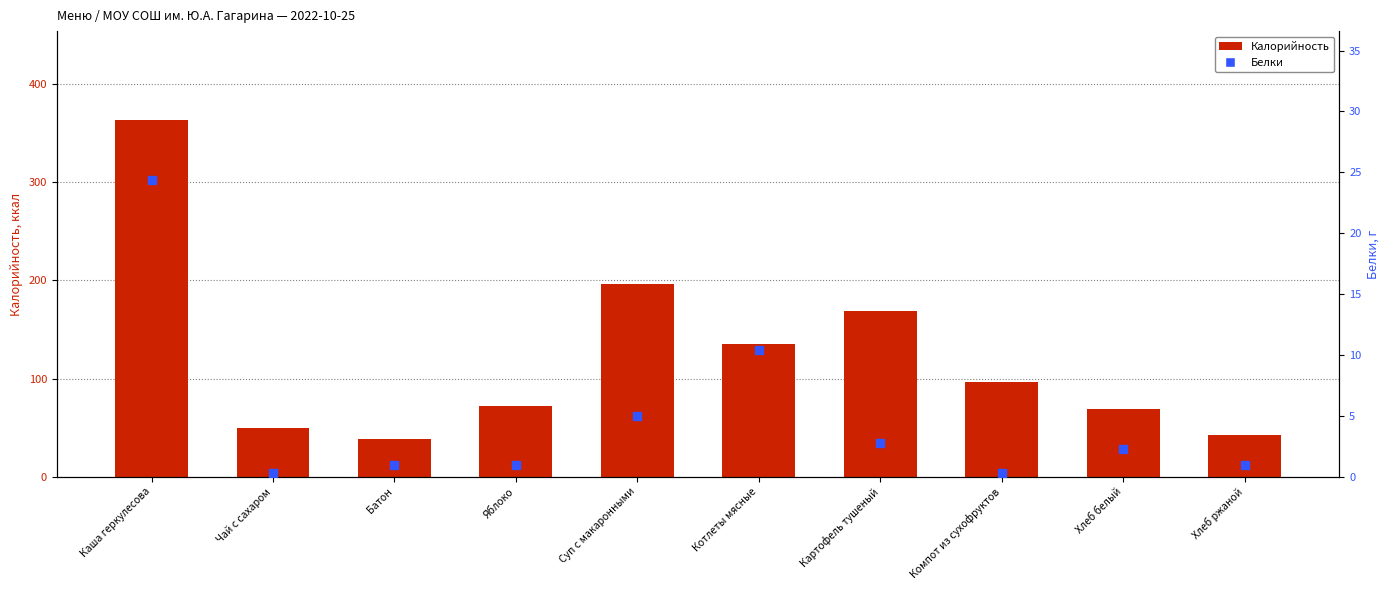

Which series has the largest total across all categories?

Калорийность